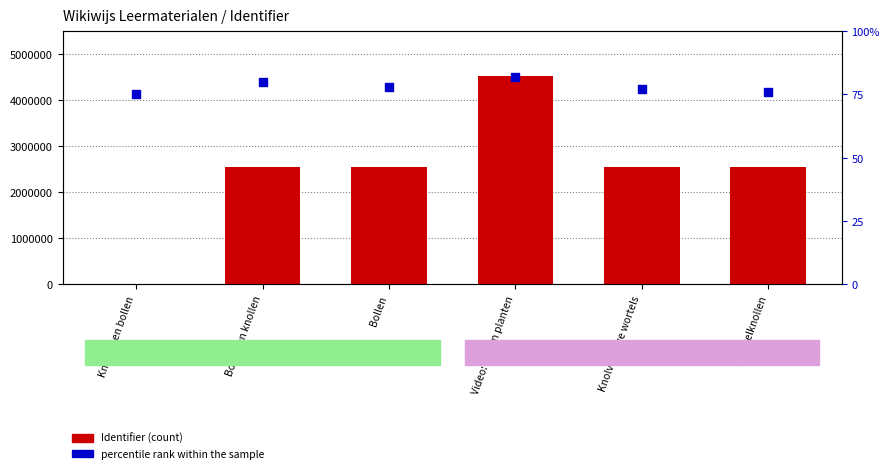

Which series has the widest spread of Y values?

Identifier